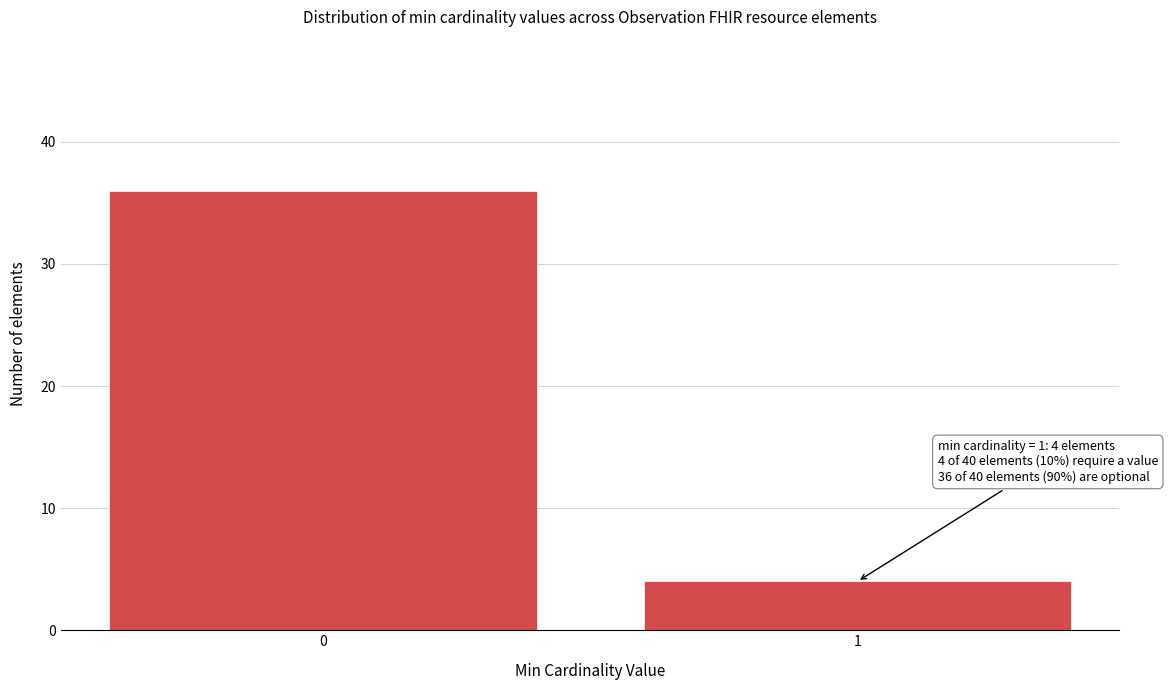

Reading left to right, what are all the values shown in this chart?

0=36	1=4